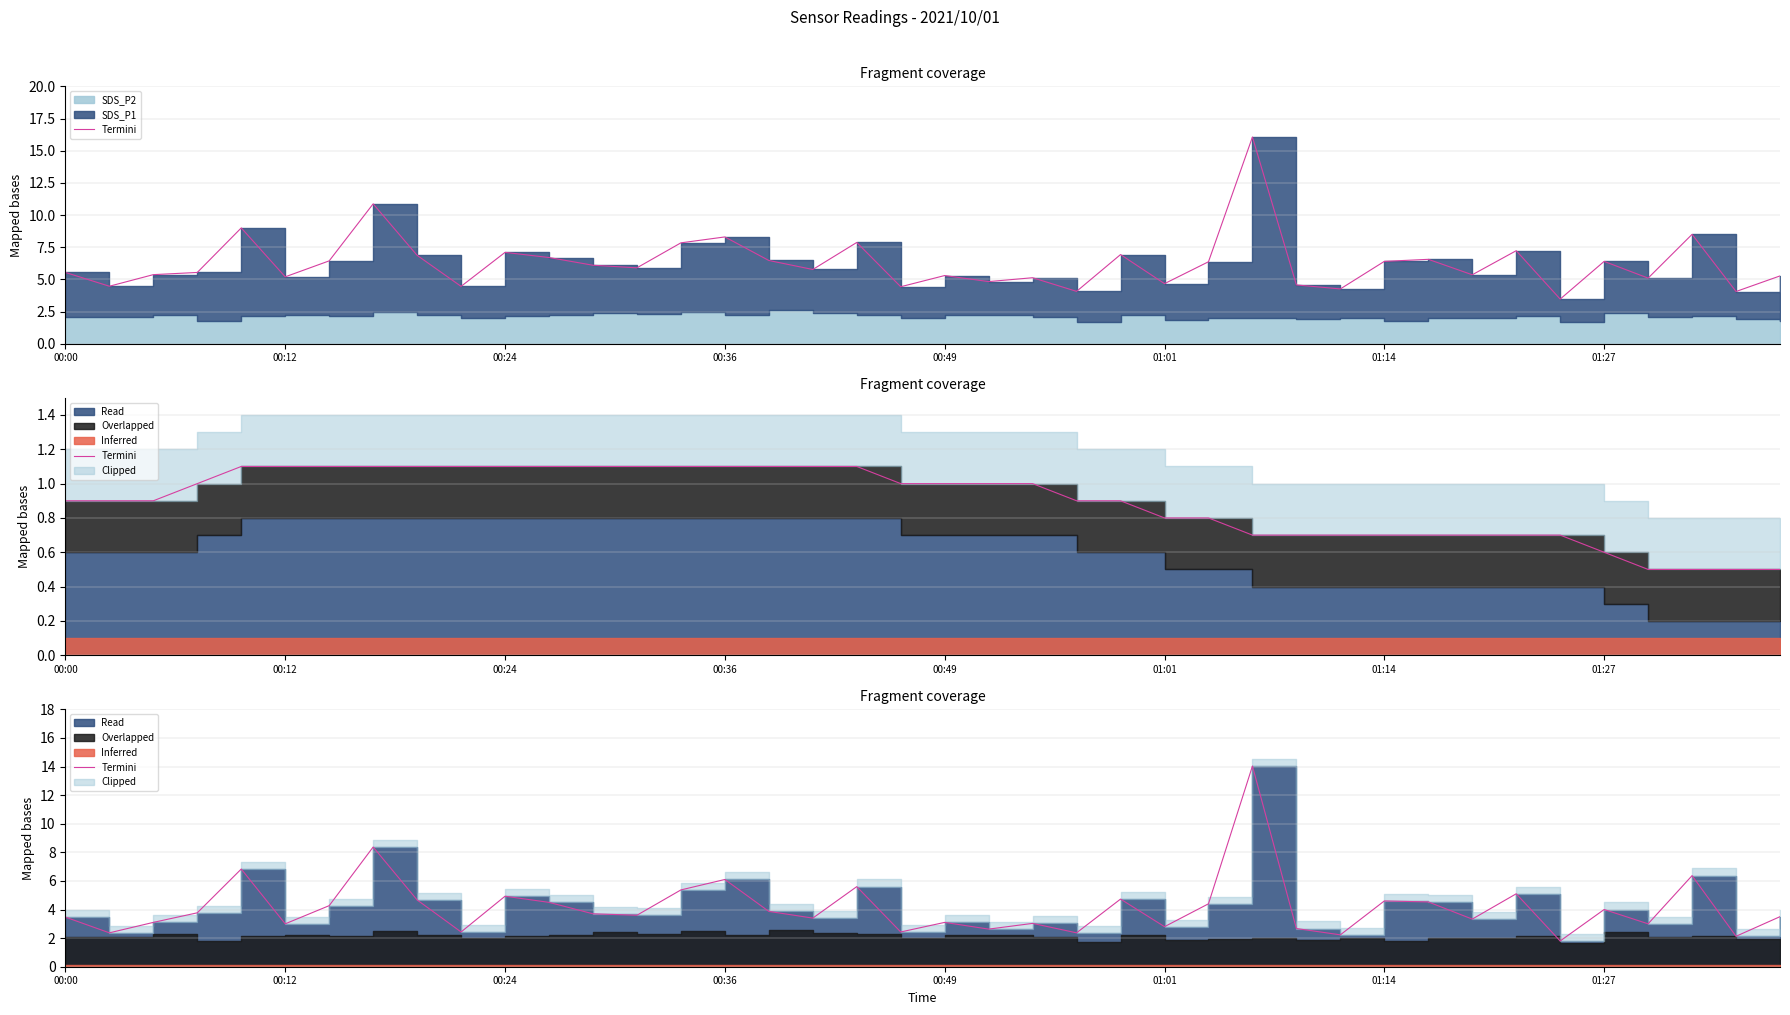

What is the change in value from 00:00 to 26?

+0.9